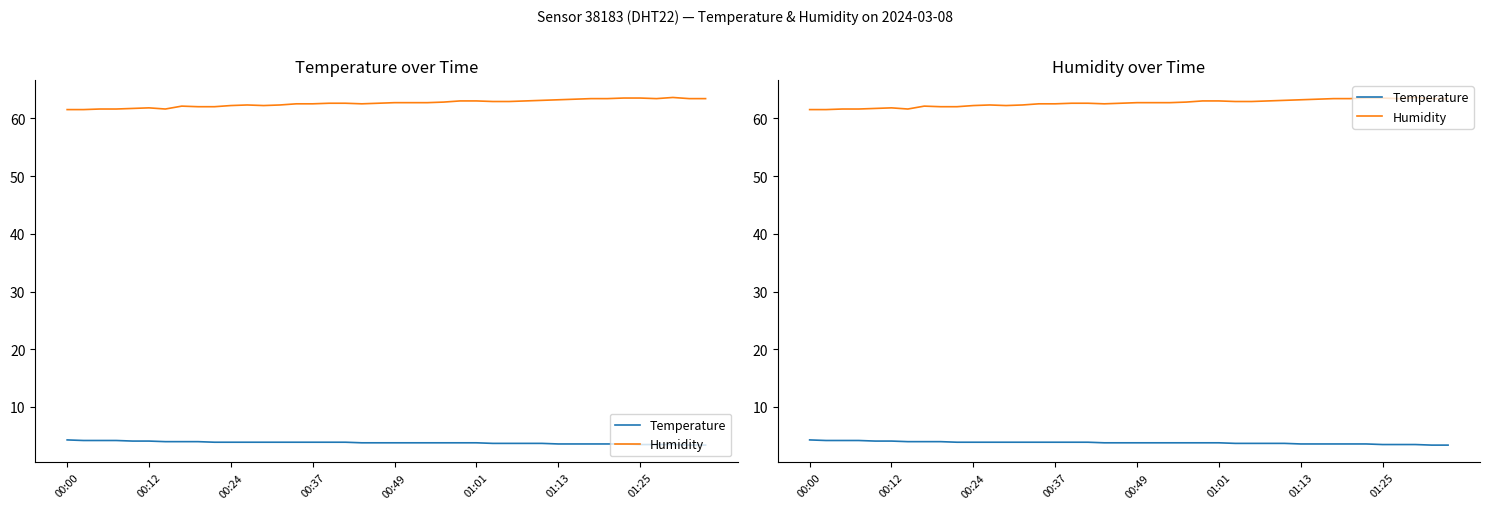

Is it true that Humidity equals 63.4 at 36?

True